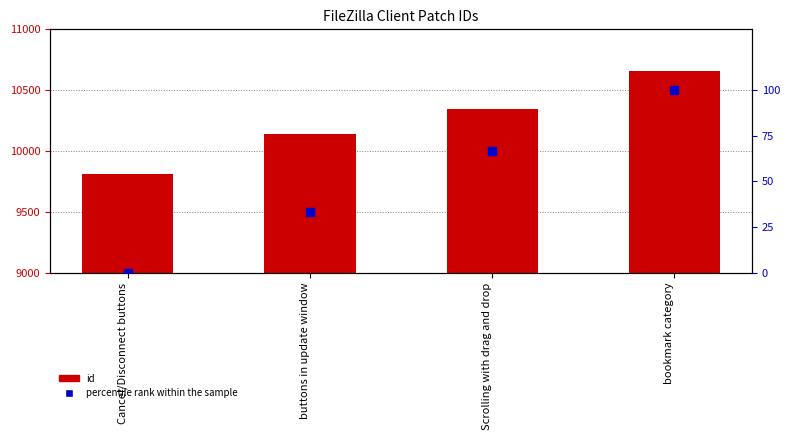

Is the value of id at bookmark category greater than the value of percentile rank within the sample at buttons in update window?

Yes